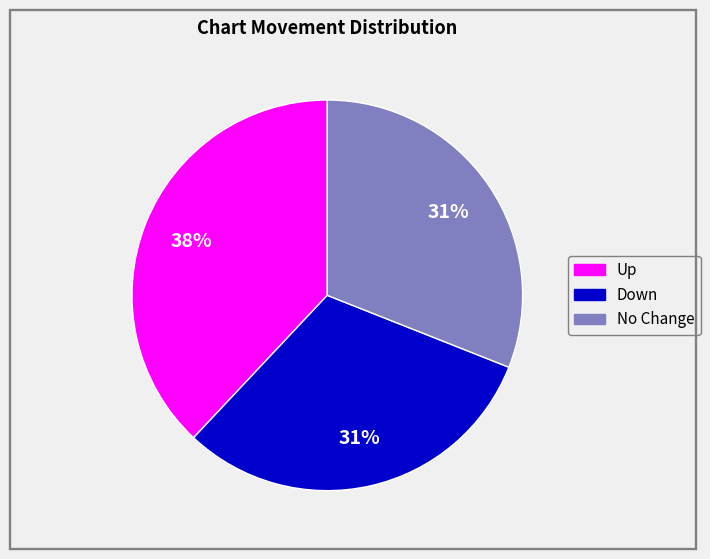

The Up slice represents 32% of the pie. True or false?

False